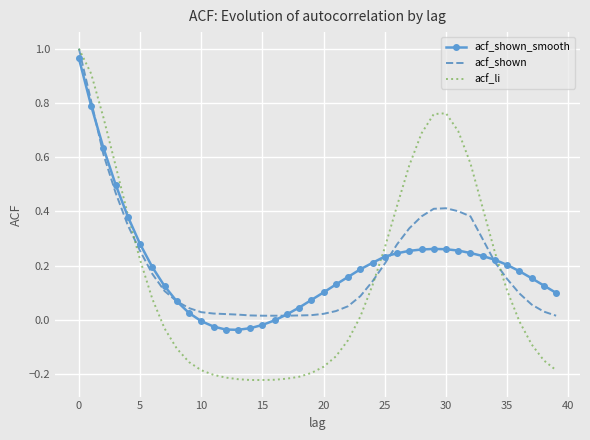

Which series has the widest spread of values?

acf_li